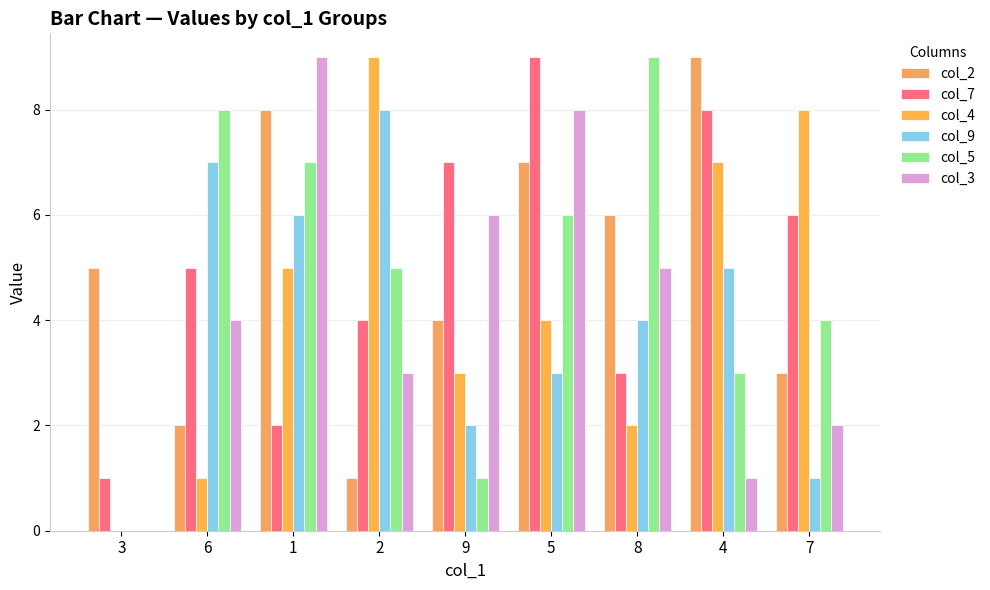

How many groups of bars are there?

9